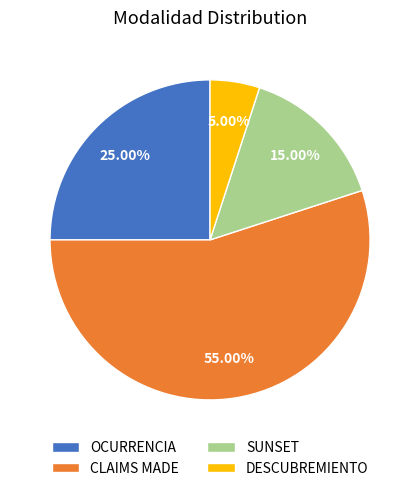

Count the number of slices in the pie.

4